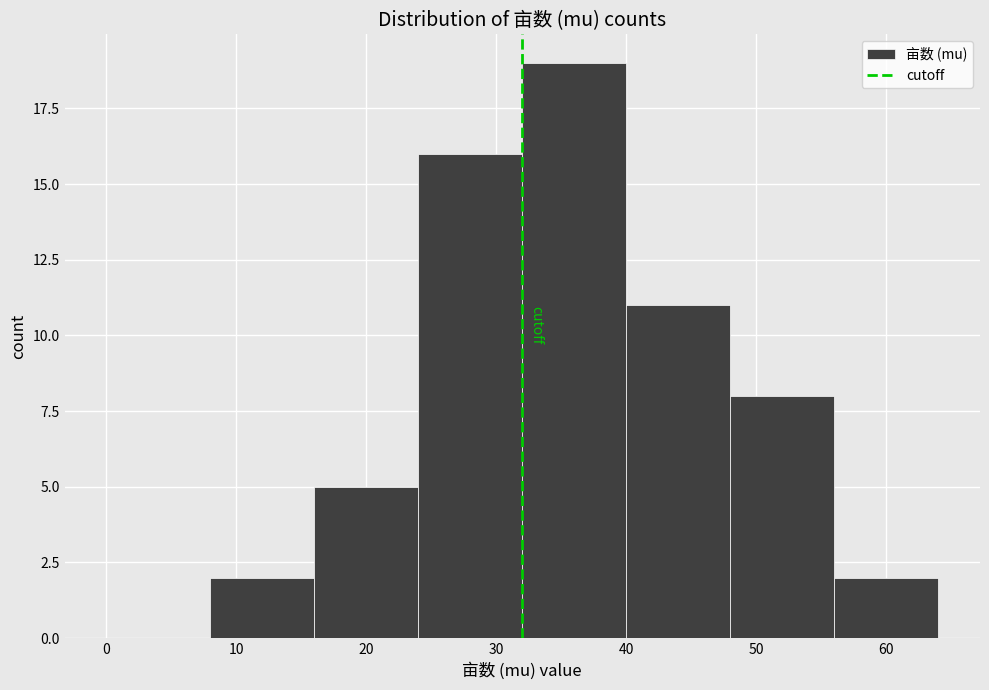

What is the height of the bar covering 48 to 56 on the x-axis? The values are not printed on the chart, so give them approximately, as read against the axis.

8